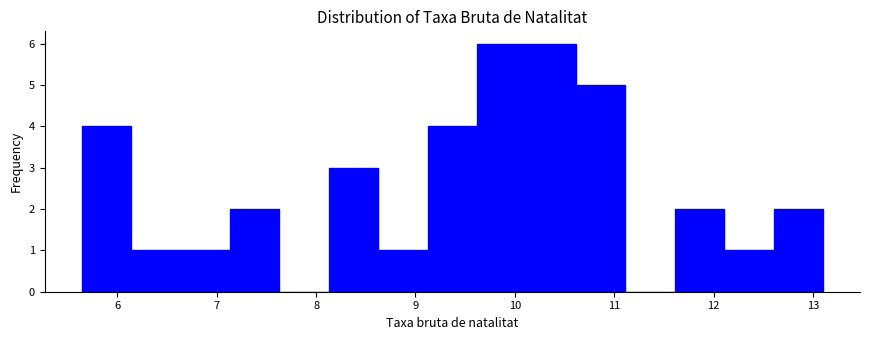

Reading left to right, list every bar in this chart as the range it spans on the x-axis followed by its height. Neither the bar edges nor the heights are printed on the chart, so give them approximately, as read against the axes.

5.6 to 6.1: 4
6.1 to 6.6: 1
6.6 to 7.1: 1
7.1 to 7.6: 2
7.6 to 8.1: 0
8.1 to 8.6: 3
8.6 to 9.1: 1
9.1 to 9.6: 4
9.6 to 10.1: 6
10.1 to 10.6: 6
10.6 to 11.1: 5
11.1 to 11.6: 0
11.6 to 12.1: 2
12.1 to 12.6: 1
12.6 to 13.1: 2